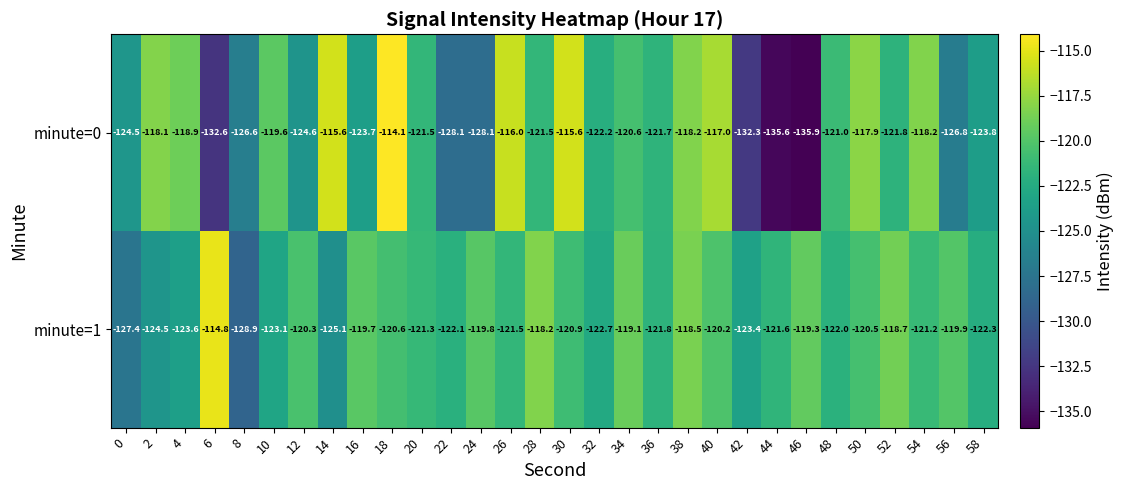

Which series changed the most between 14 and 42?

minute=0